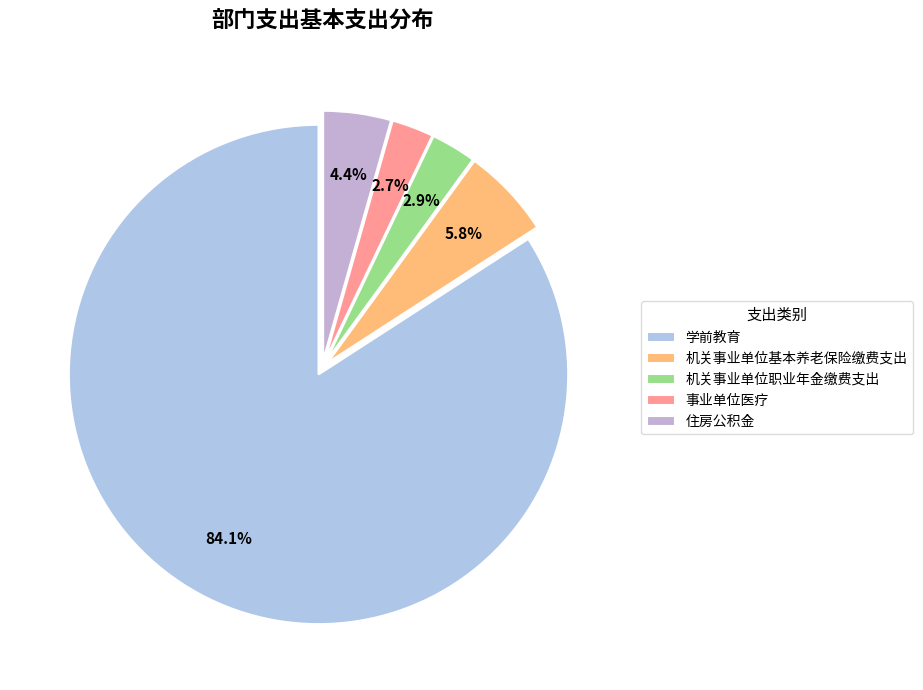

Which has a higher value, 住房公积金 or 机关事业单位基本养老保险缴费支出?

机关事业单位基本养老保险缴费支出